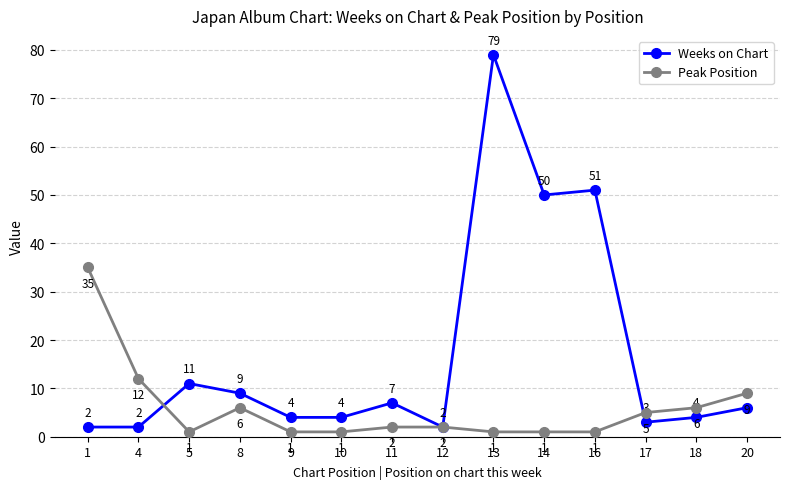

How many interior local peaks does the Weeks on Chart series have?

4